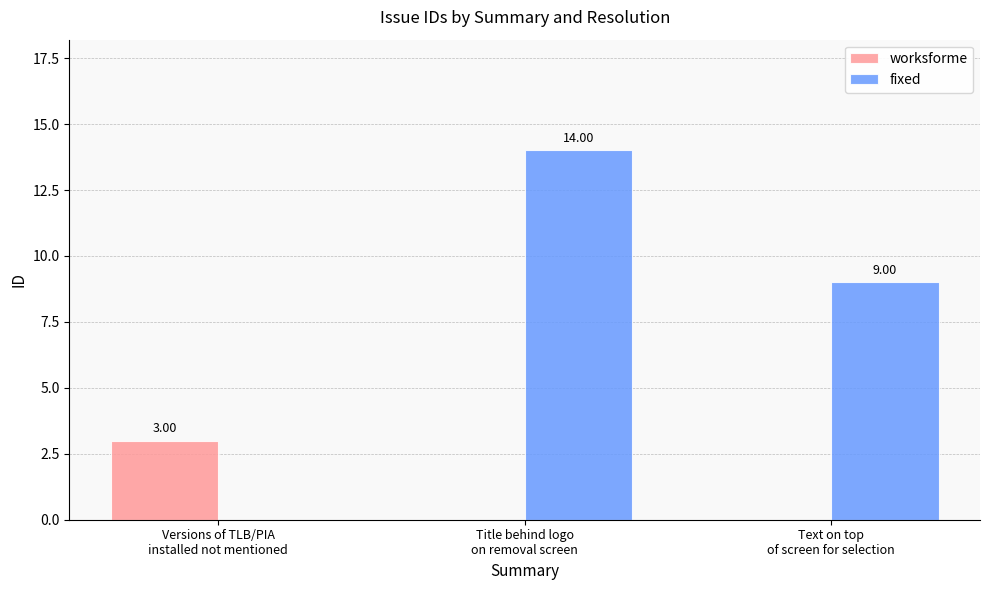

Which series has the largest total across all categories?

fixed